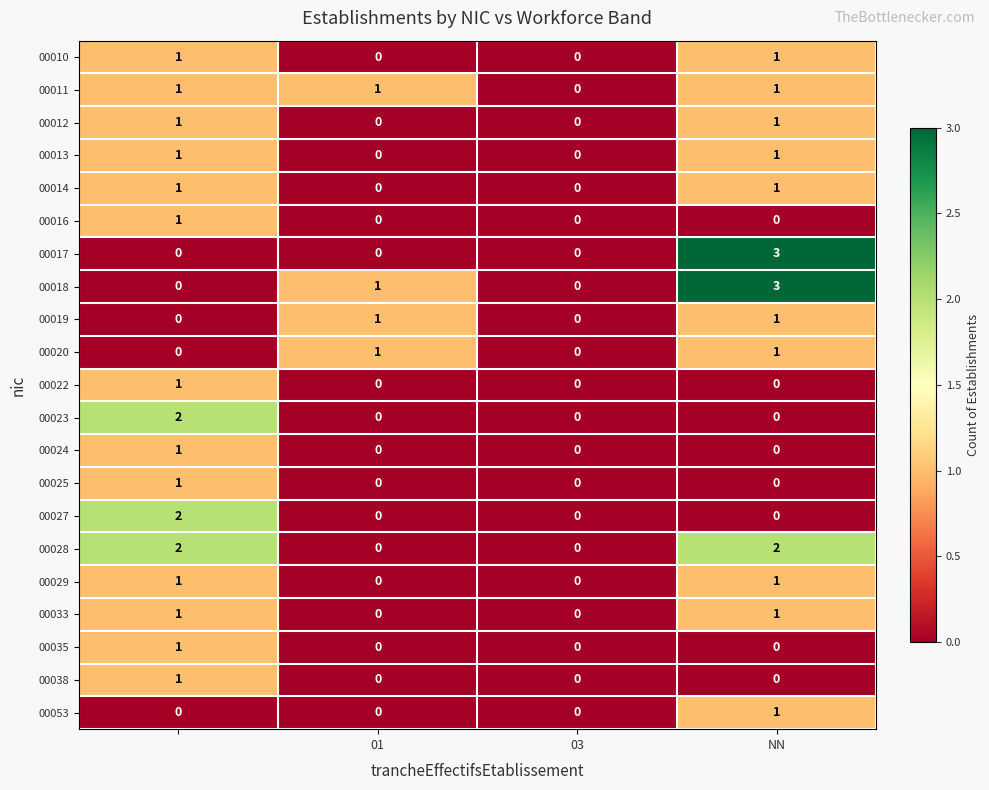

How many values in the 00022 series exceed 0?

1